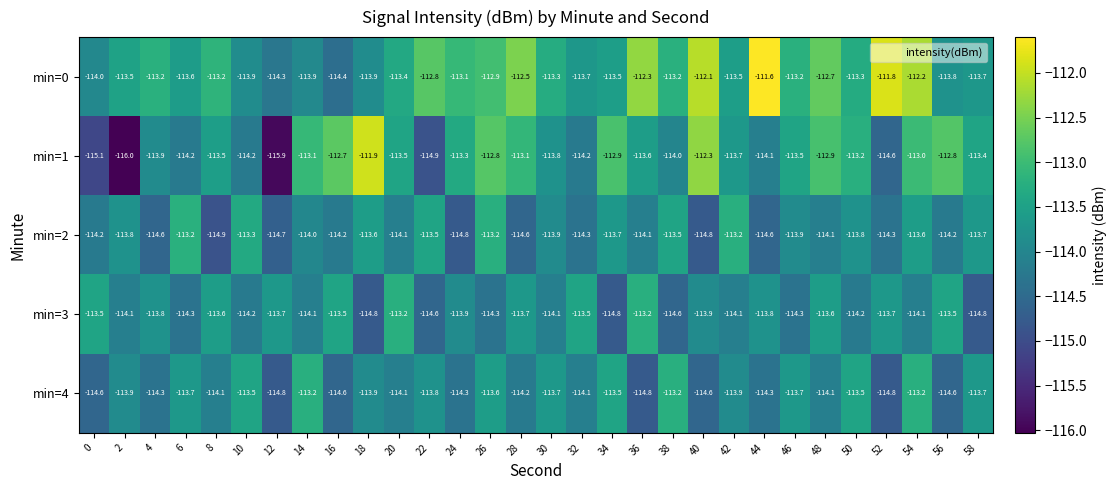

What is the minimum value for min=4?

-114.8